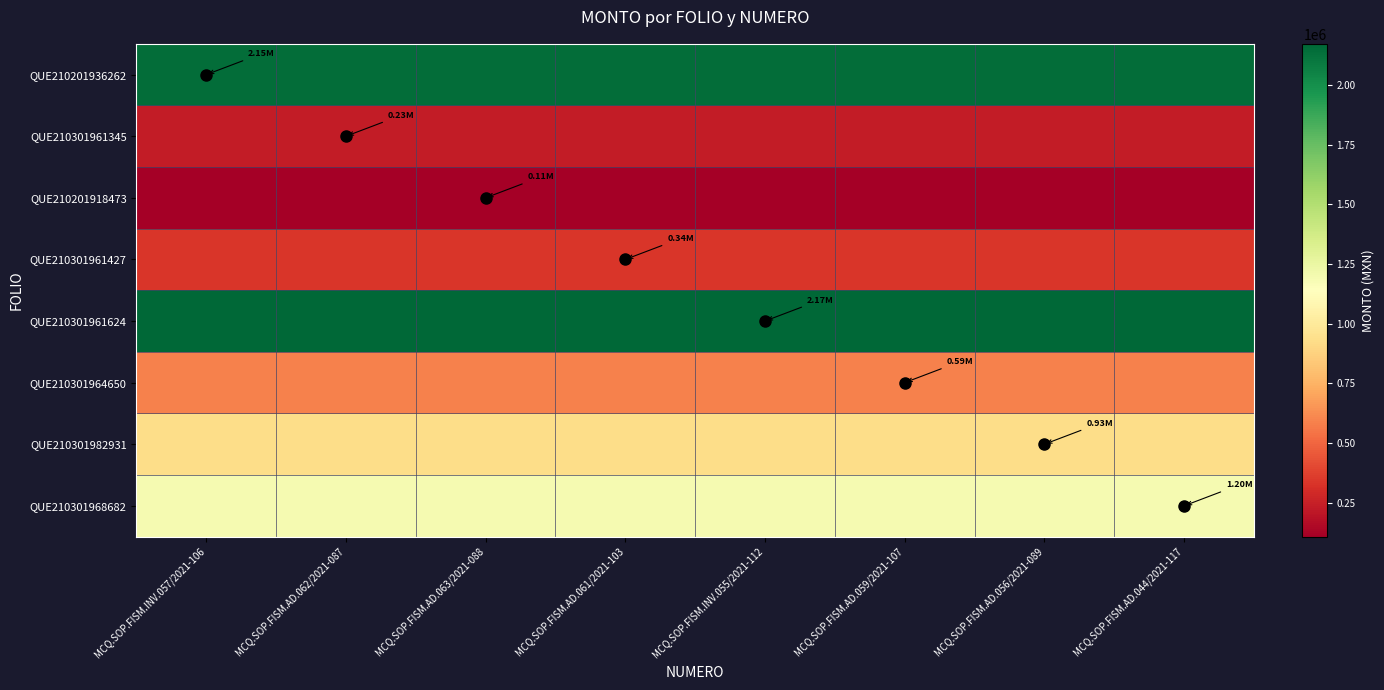

What is the difference between the highest and lowest values at MCQ.SOP.FISM.INV.057/2021-106?

2064327.6